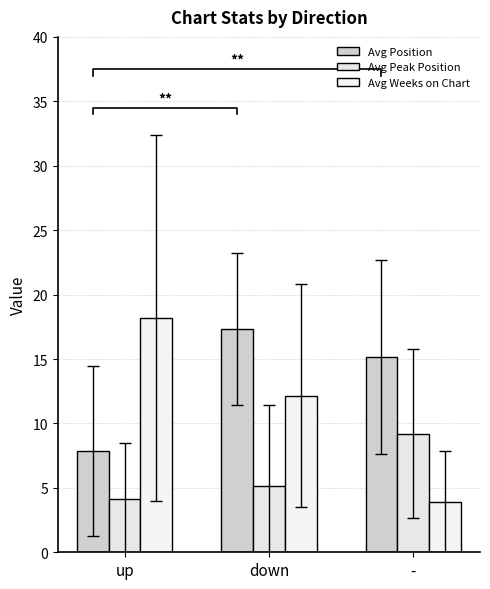

Which series has the largest range (max minus min)?

Avg Weeks on Chart